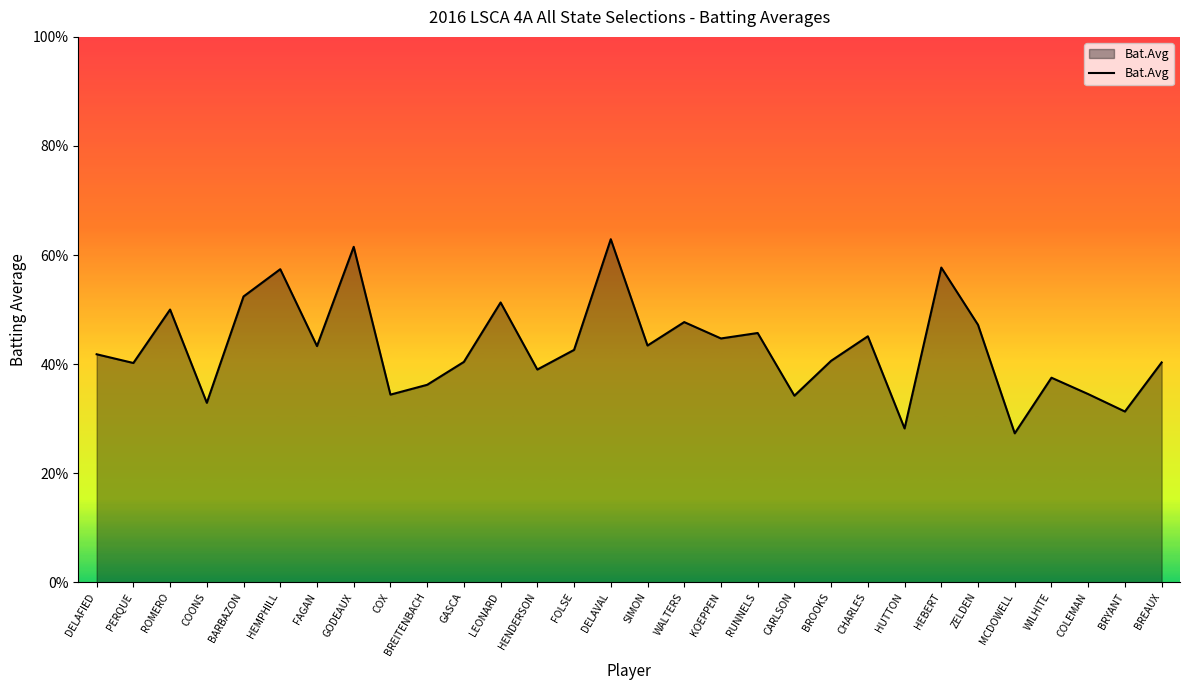

Between LEONARD and BARBAZON, which is larger?

BARBAZON